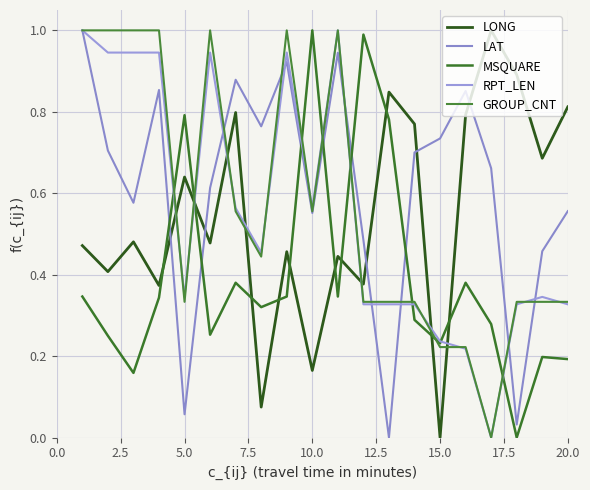

How many lines are shown in the chart?

5